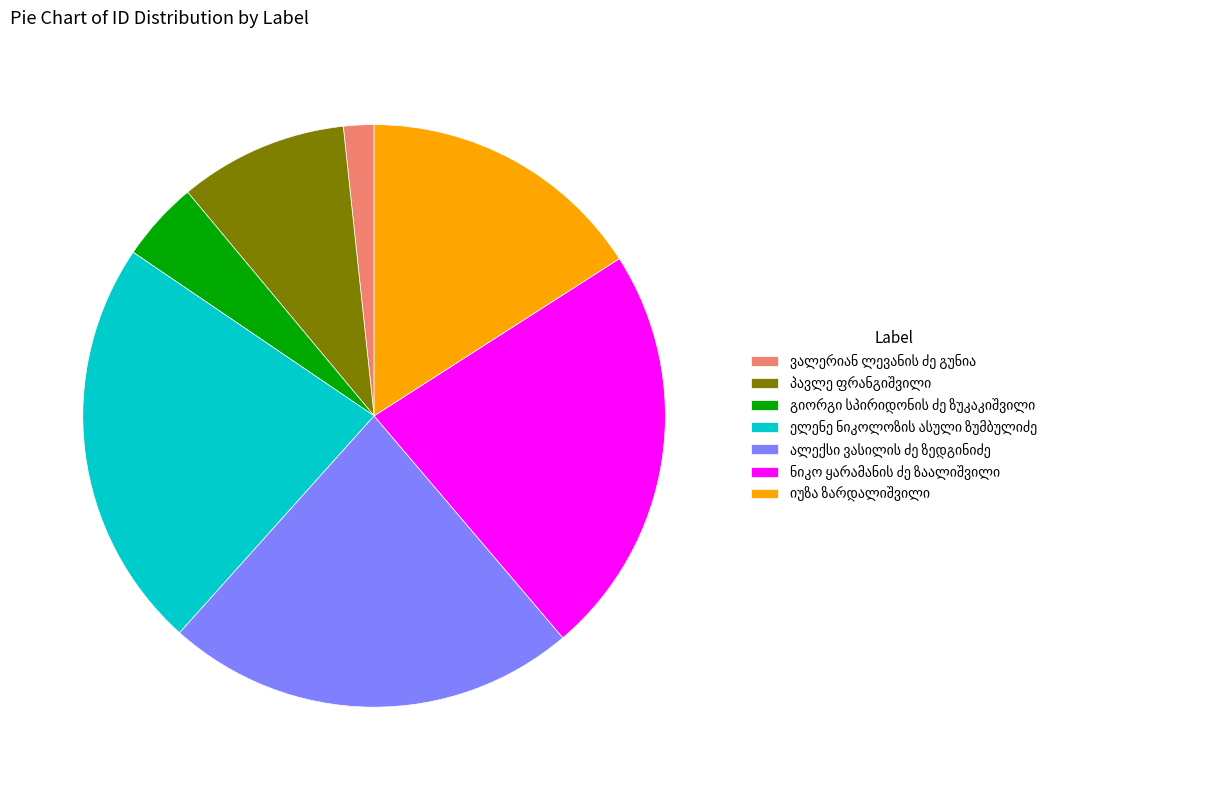

Is there a majority slice in this chart?

No